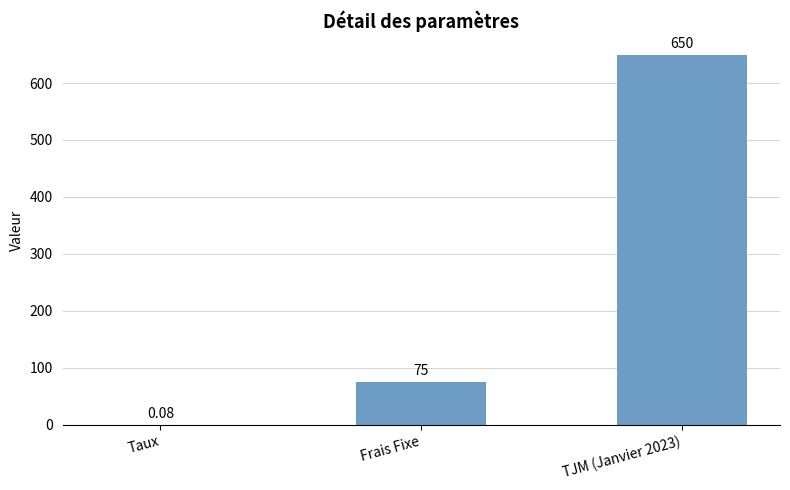

What is the greatest value displayed?

650.0